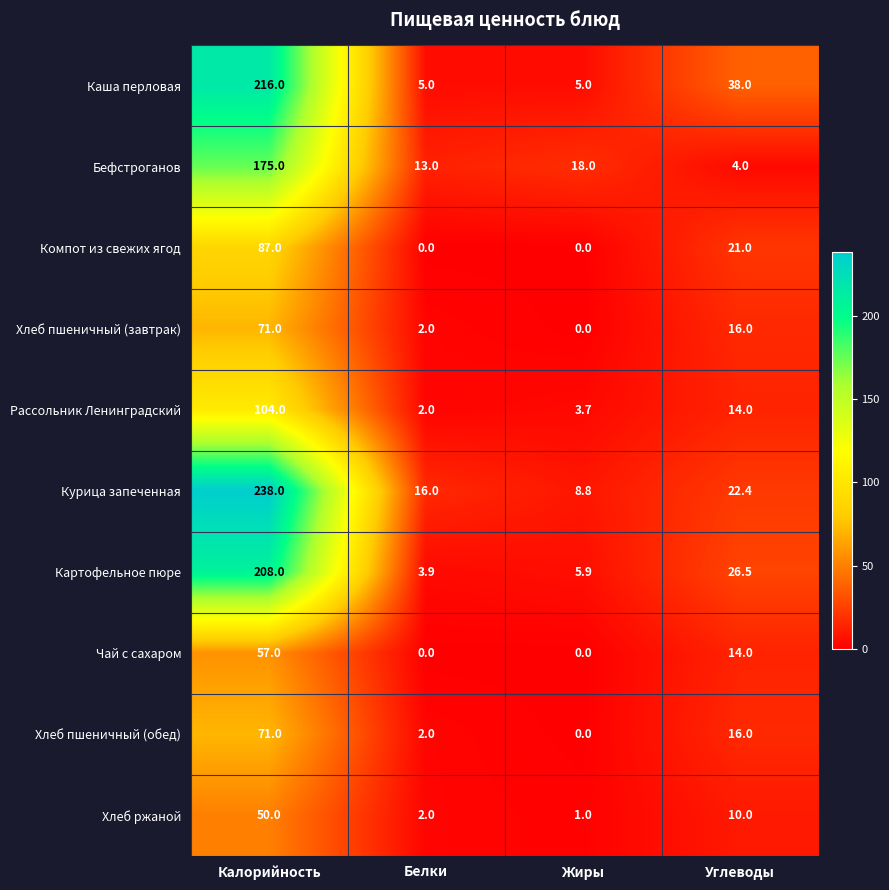

What is the total value across all series at Калорийность?

1277.0